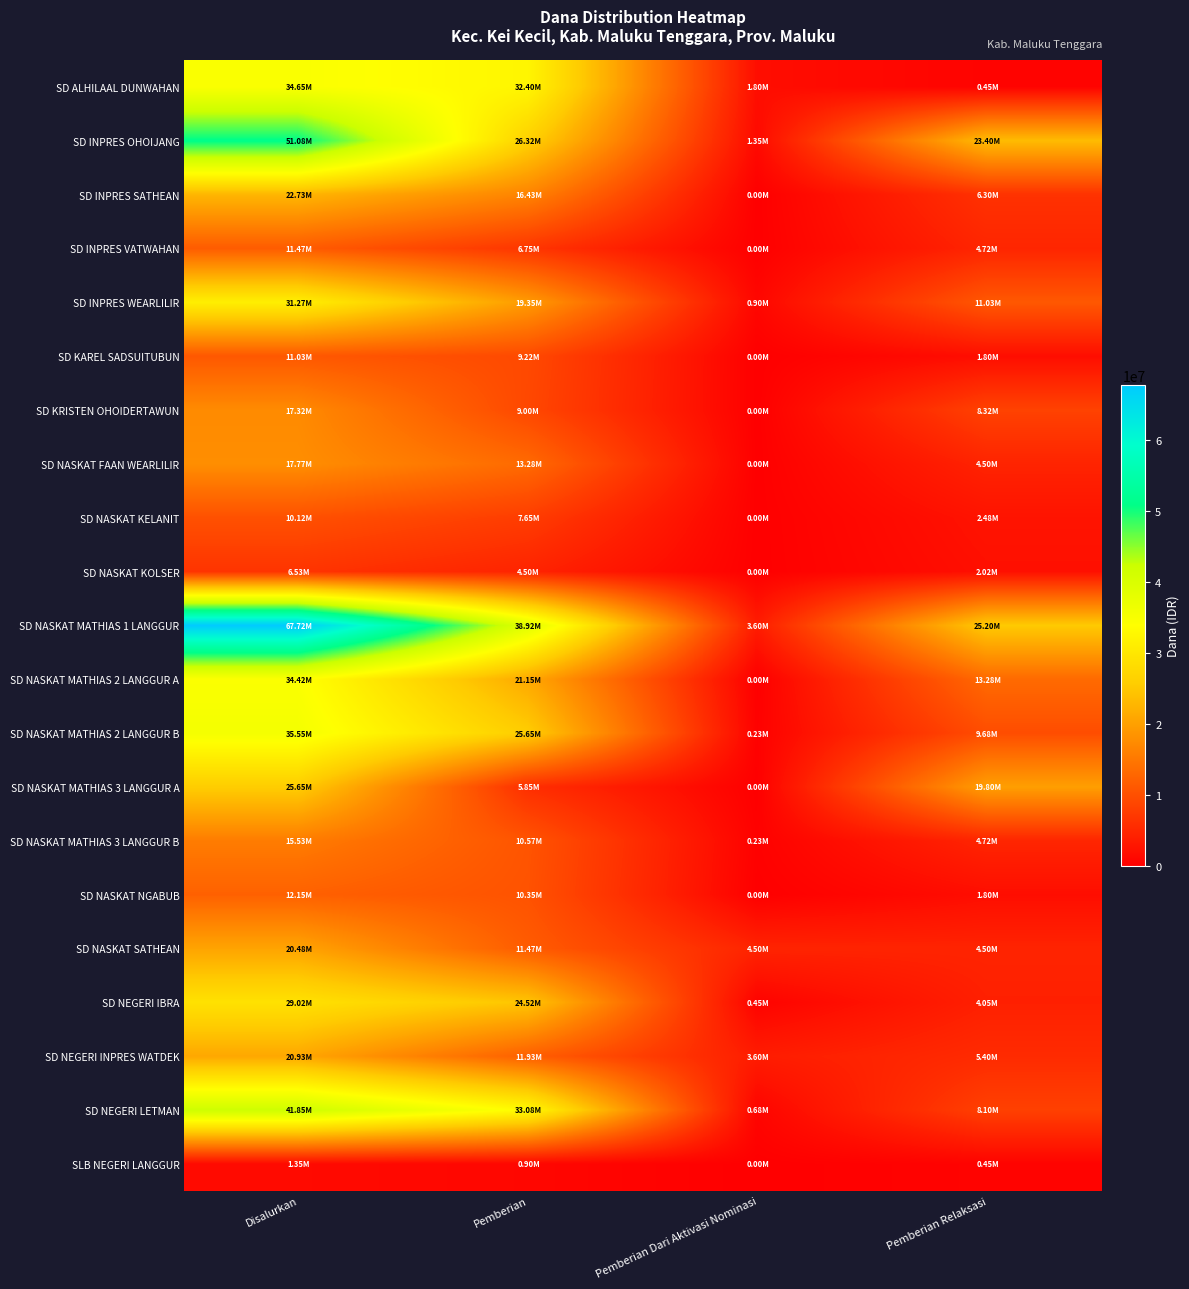

Which series has the widest spread of values?

SD NASKAT MATHIAS 1 LANGGUR